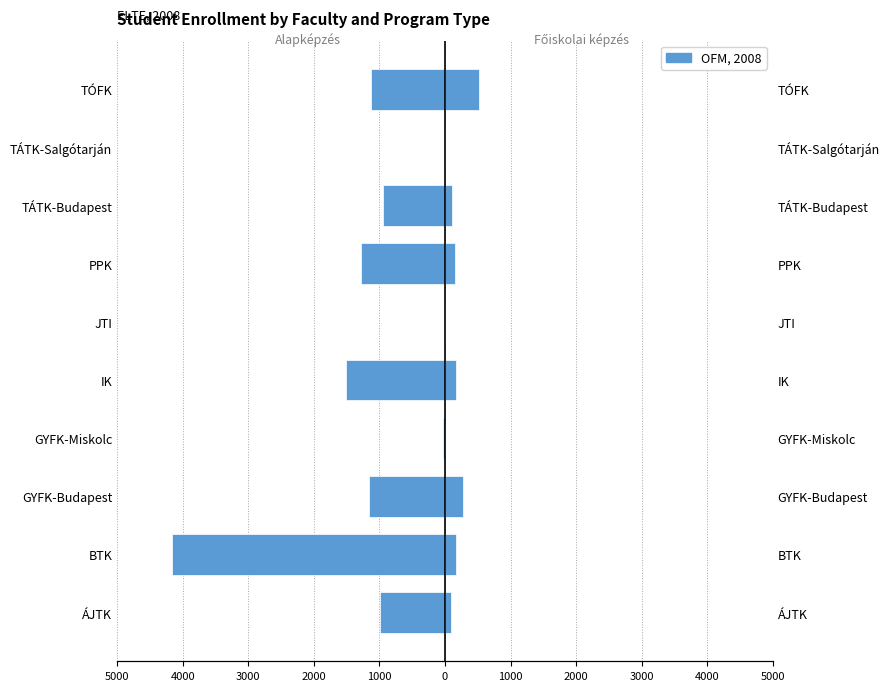

The value of Főiskolai szintű képzés at 3000 is 165. True or false?

False